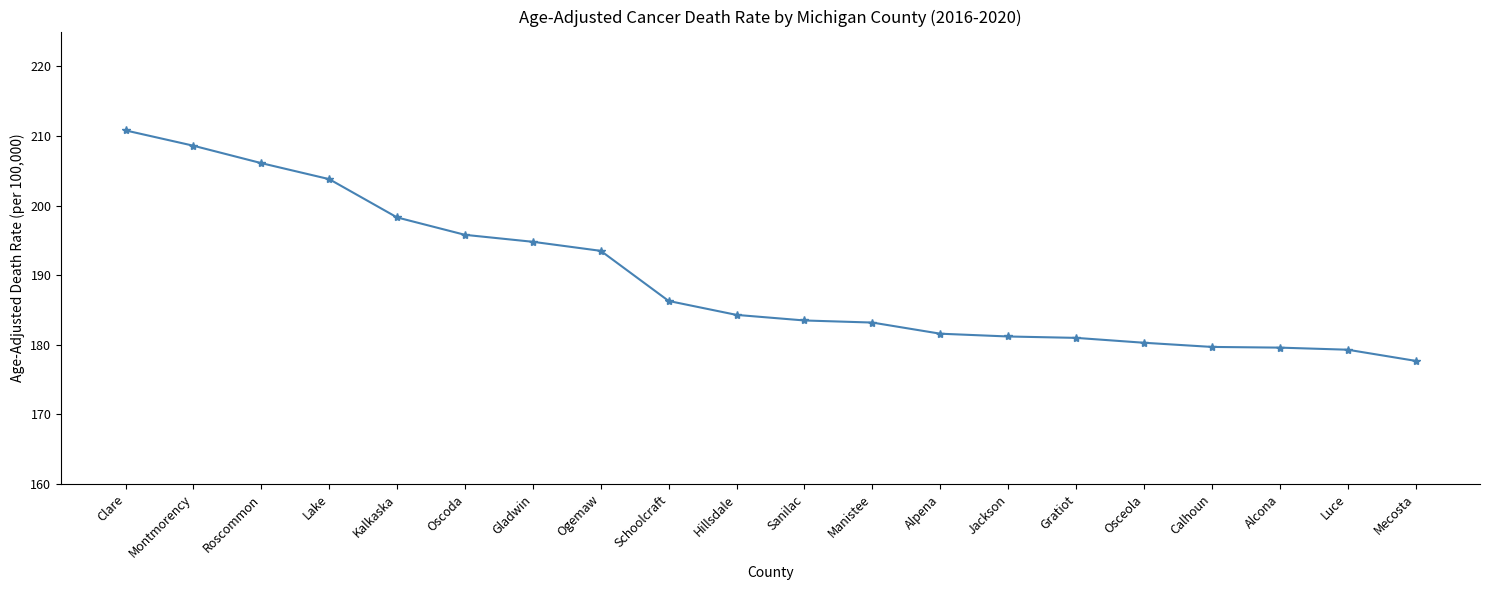

Which category has the highest value across all series?

Clare